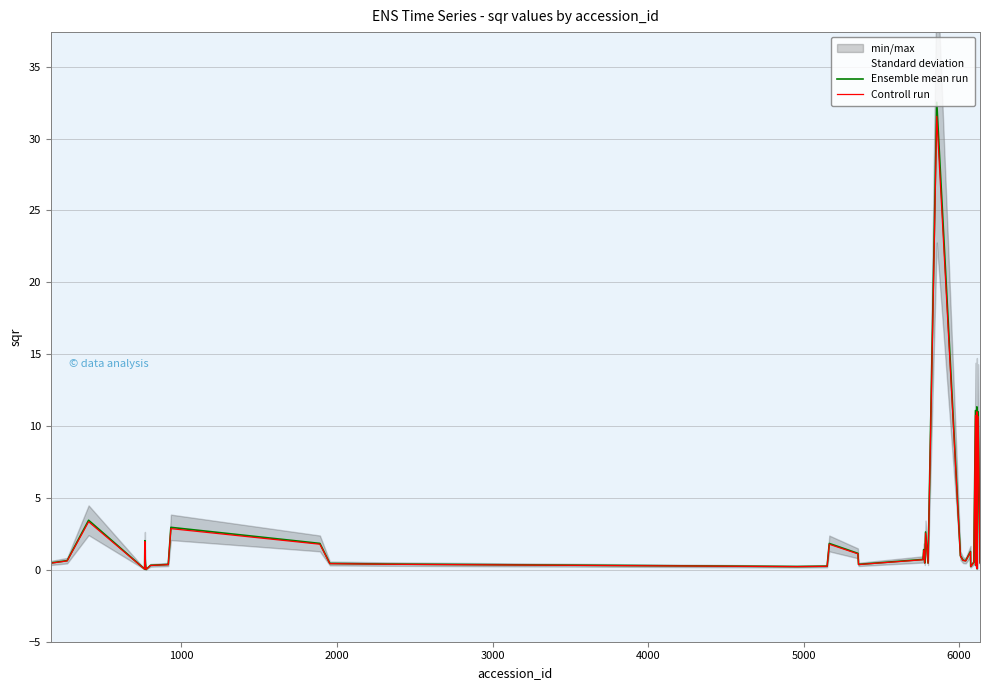

What are all the series names shown in the legend?

Ensemble mean run, Controll run